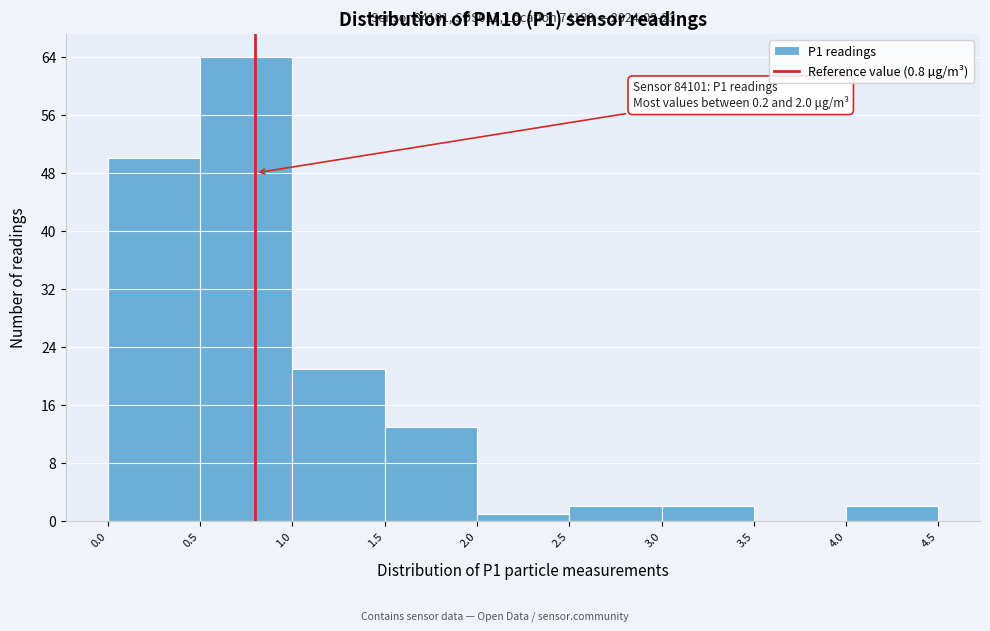

Over which range of the x-axis is the bar tallest?

0.5 to 1.0